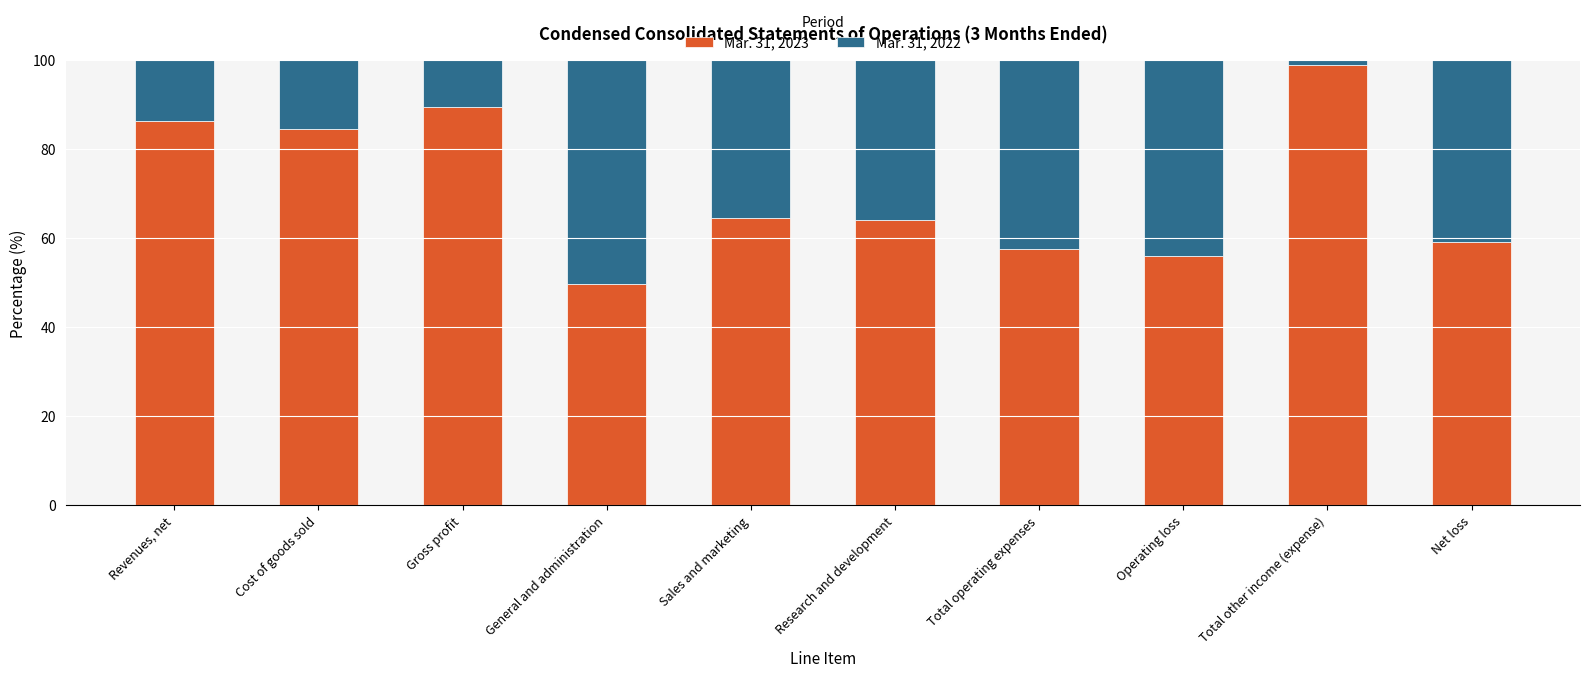

True or false: Mar. 31, 2023 has a value of 30.3 at Total operating expenses.

False